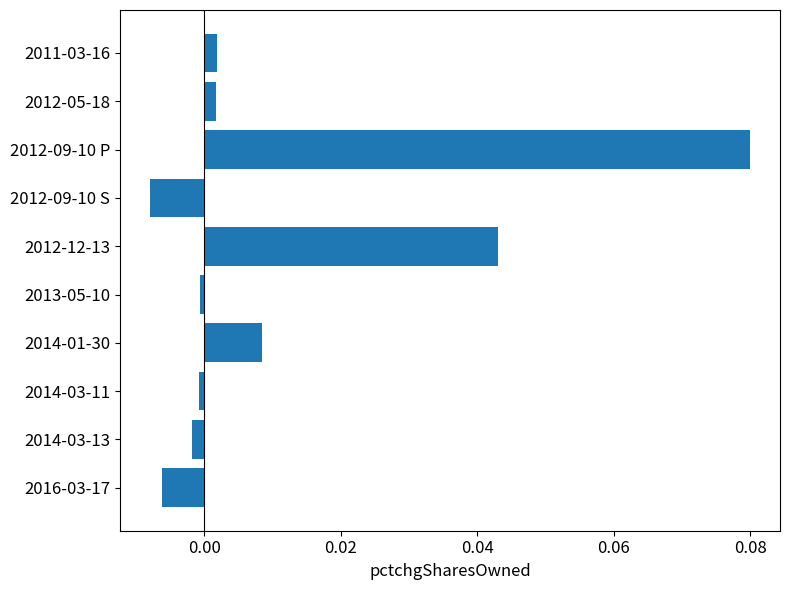

How many series are shown in this chart?

1